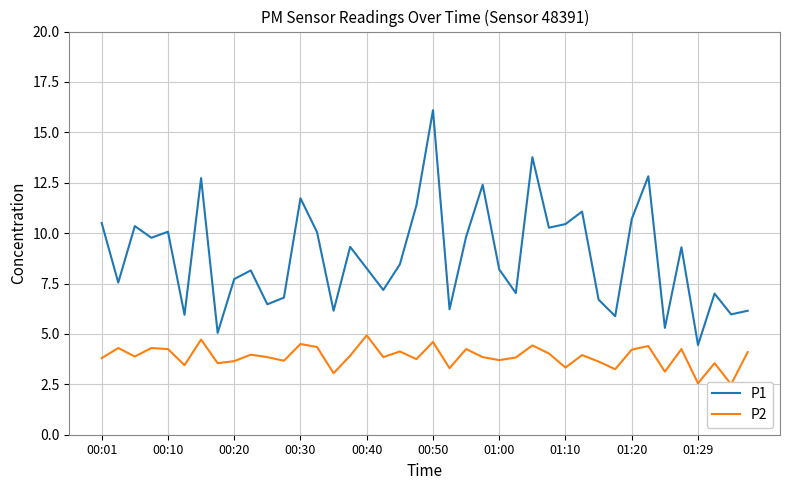

Which category has the lowest value in the P1 series?

01:29